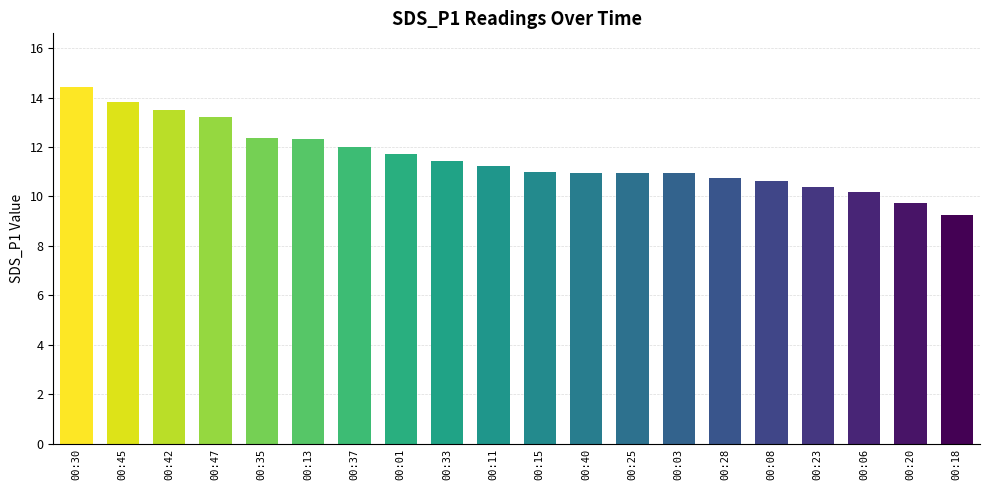

What is the maximum value shown in the chart?

14.4